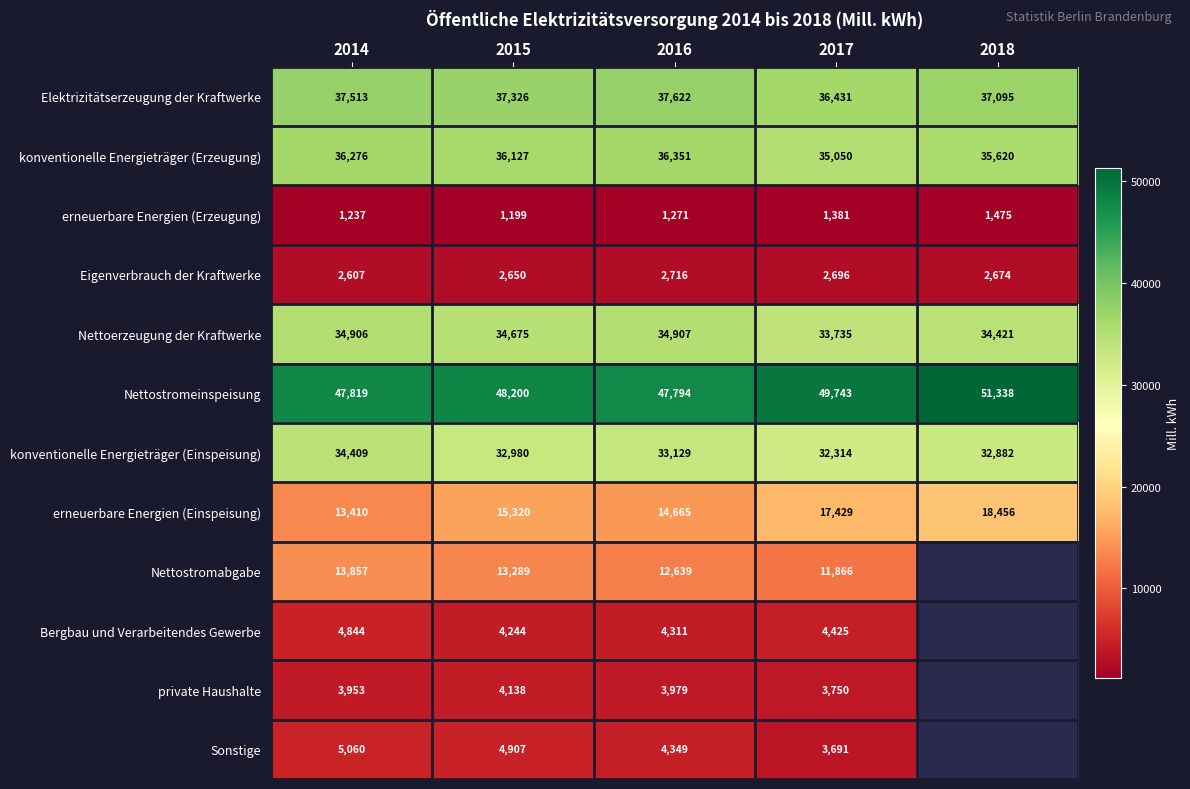

What is the minimum value shown in the chart?

1199.0